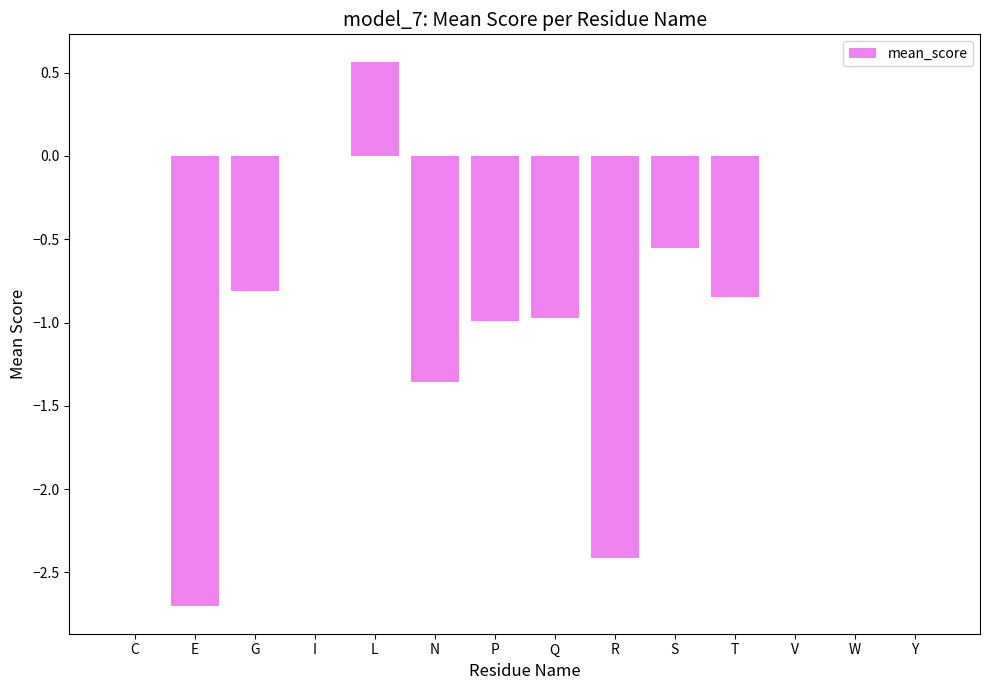

Is it true that the value at V is 0.0?

True